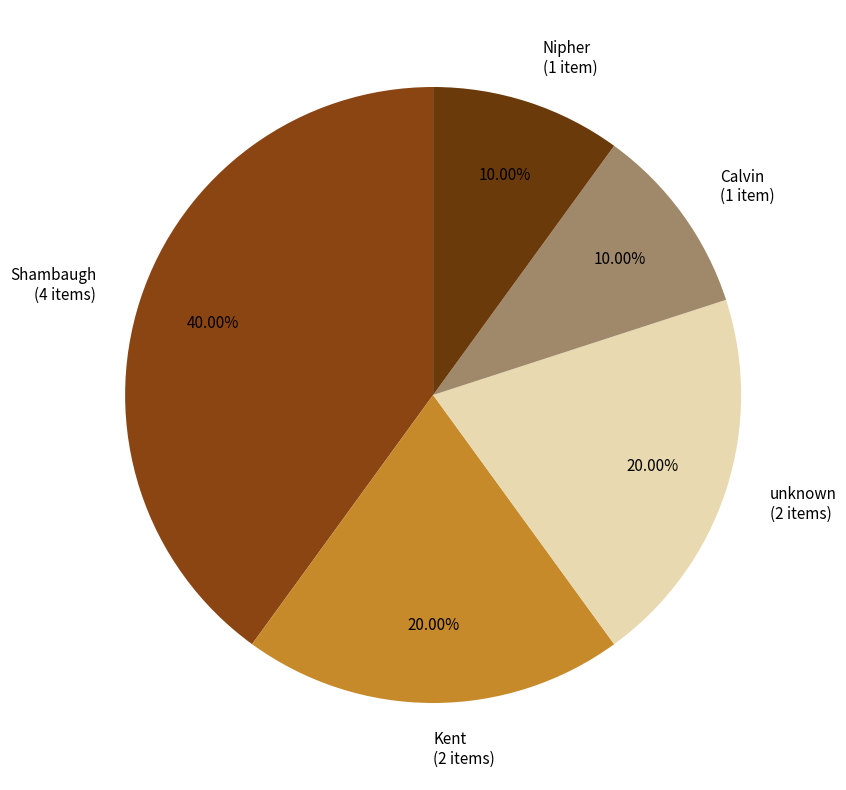

Approximately how many times larger is the value at Calvin (1 item) compared to Kent (2 items)?

0.5